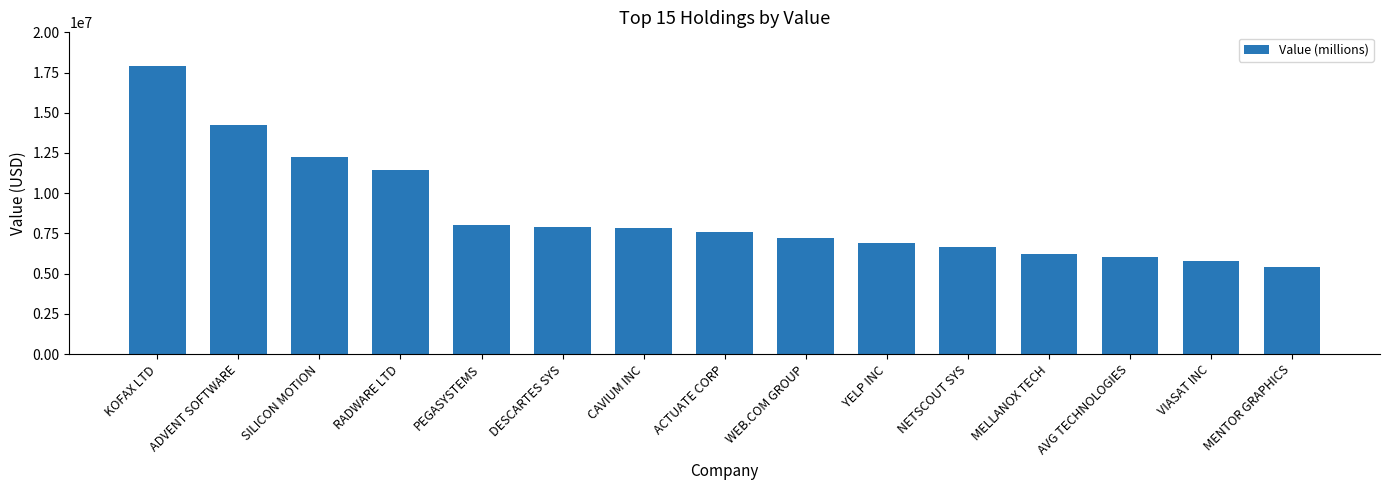

What is the value of the 15th bar from the left?

5390000